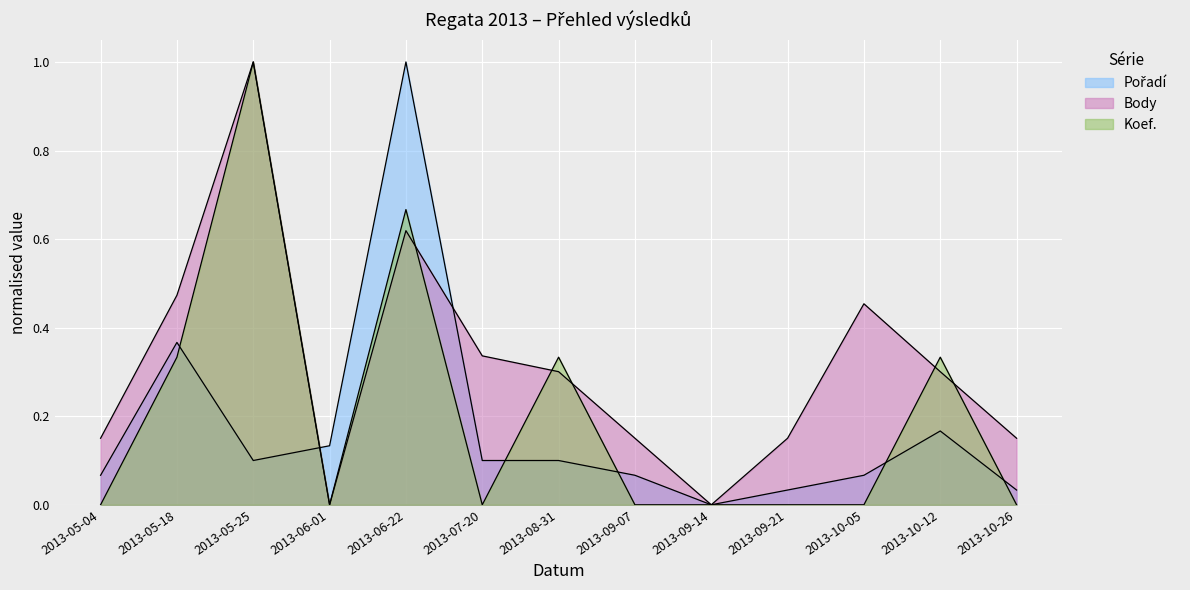

At which category does Pořadí reach its first local valley?

2013-05-25